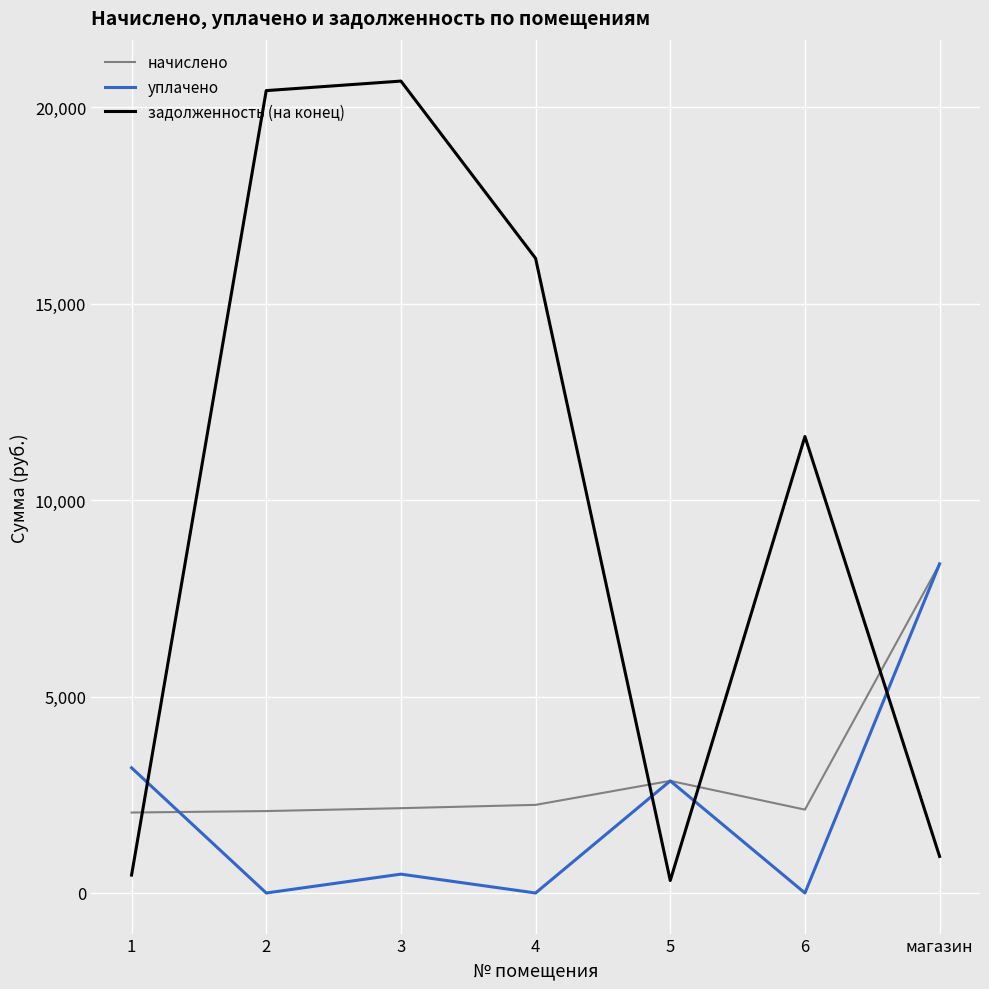

Rank the series at 2 from highest to lowest value.

задолженность (на конец), начислено, уплачено